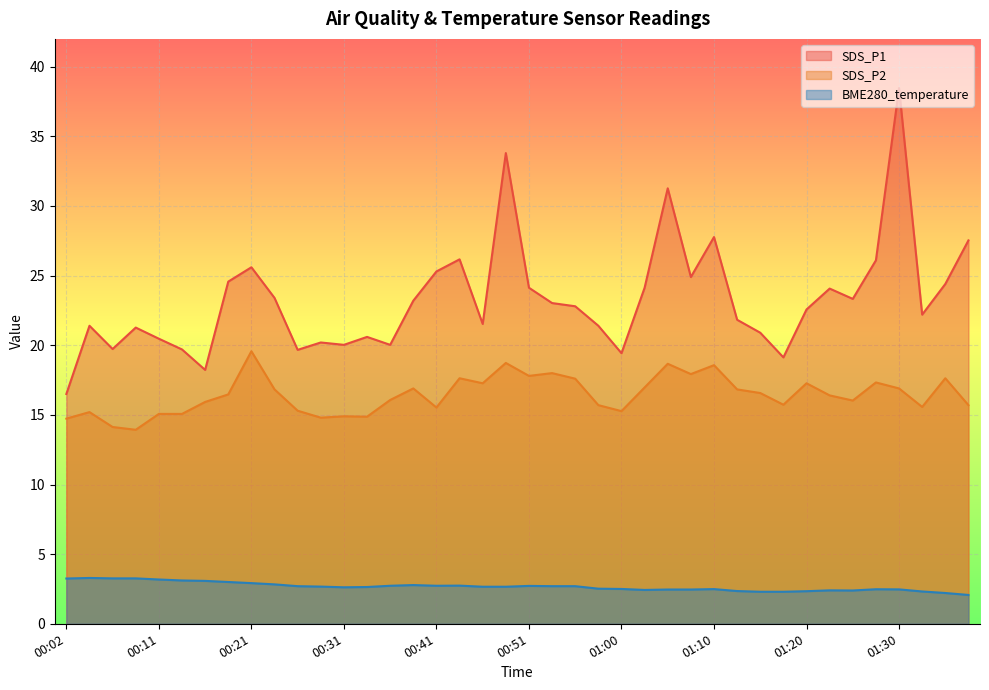

Count the number of data series in this chart.

3